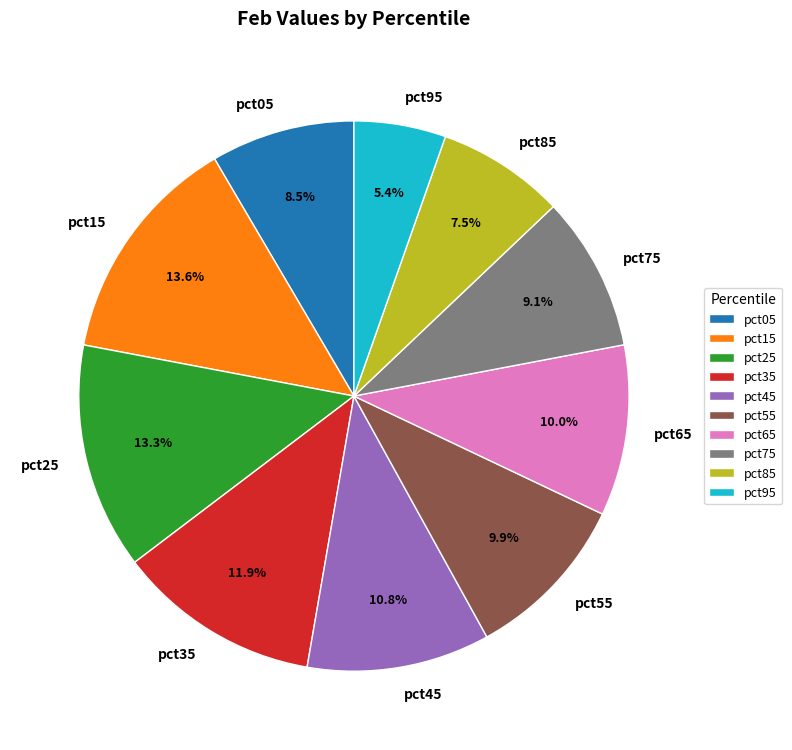

Is it true that pct15 is 25% of the pie?

False